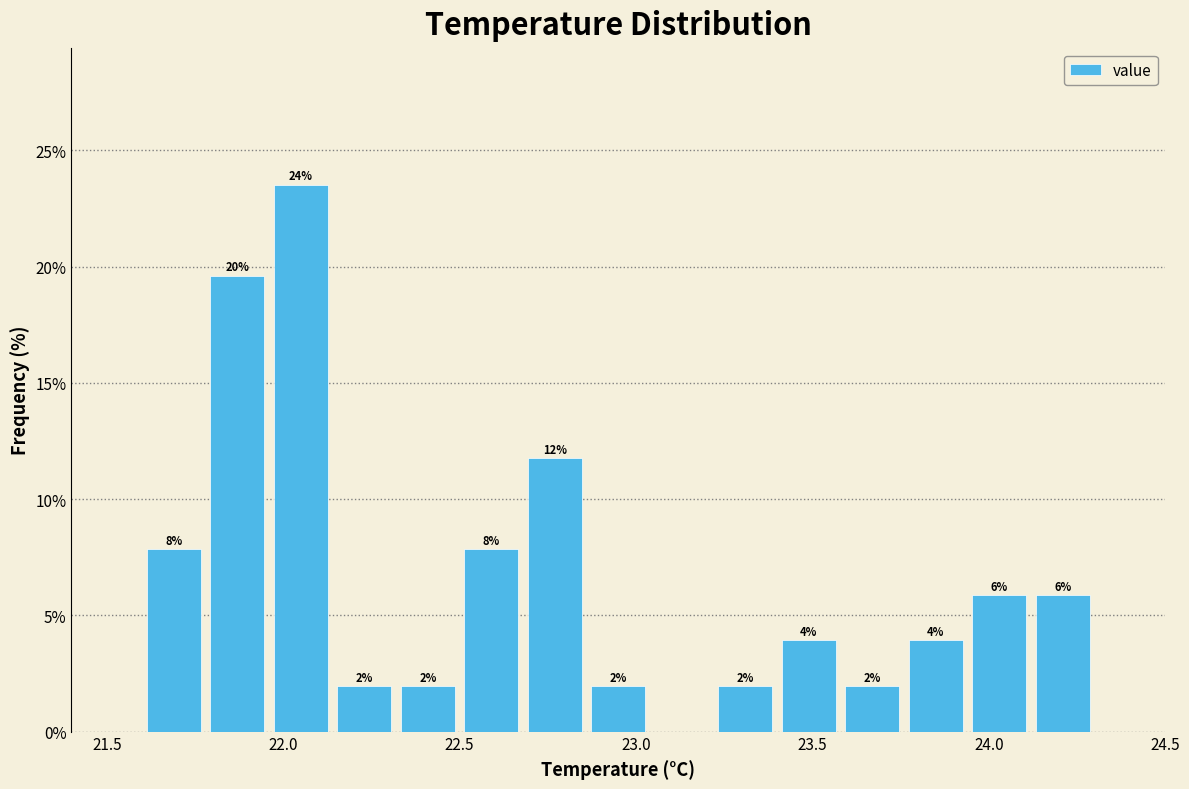

Around what value on the x-axis is the tallest bar? Give the approximate position of its centre, as read against the axis.

22.05